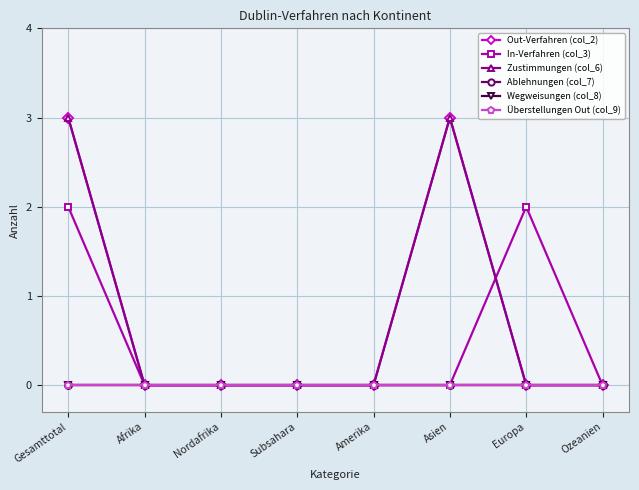

Does the chart have visible grid lines?

Yes